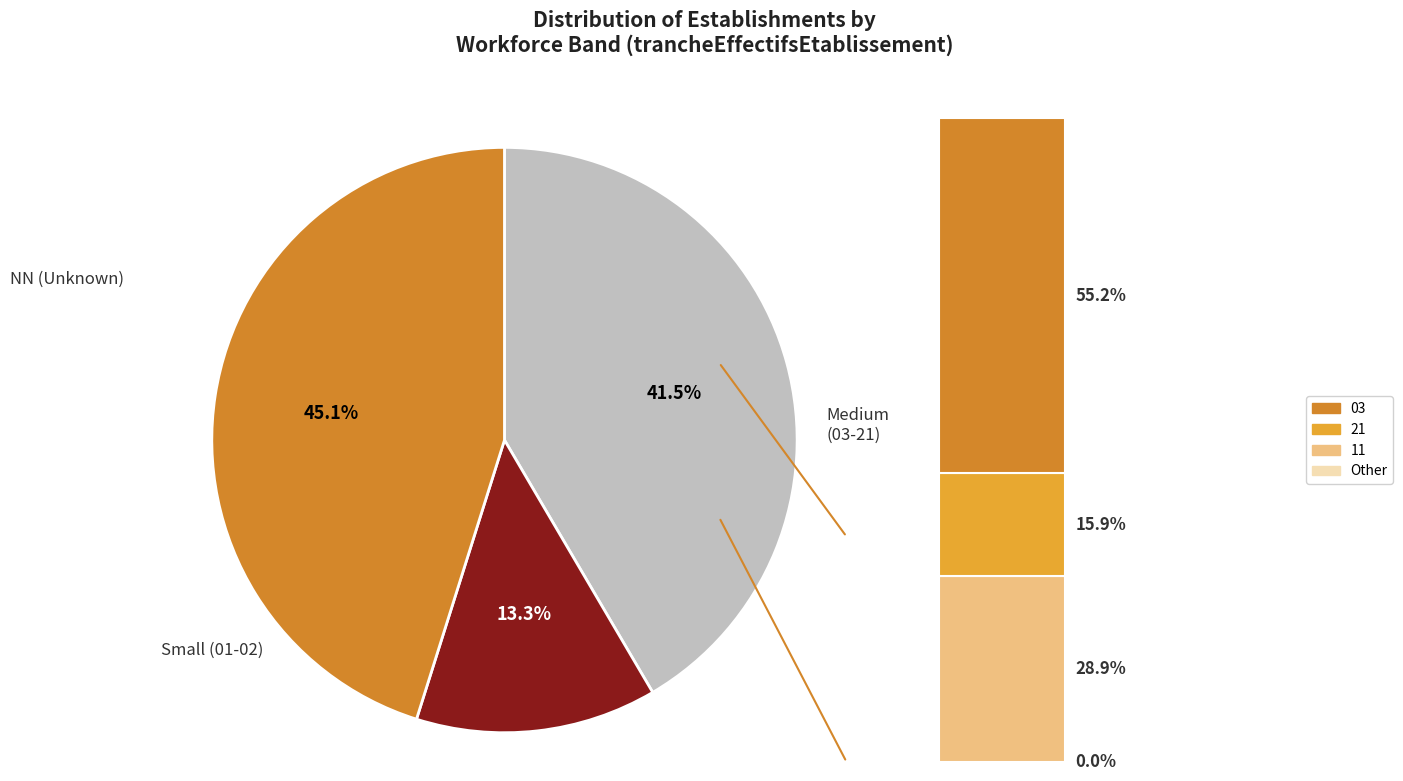

Is there any slice that represents more than half of the pie?

No